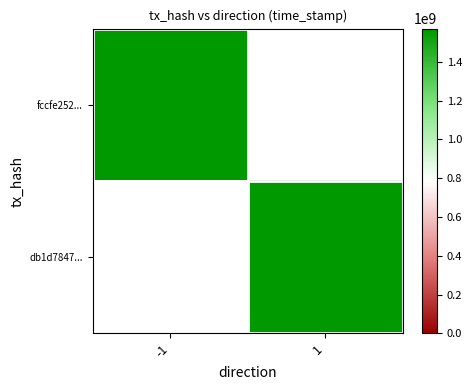

Count the number of categories in the chart.

2